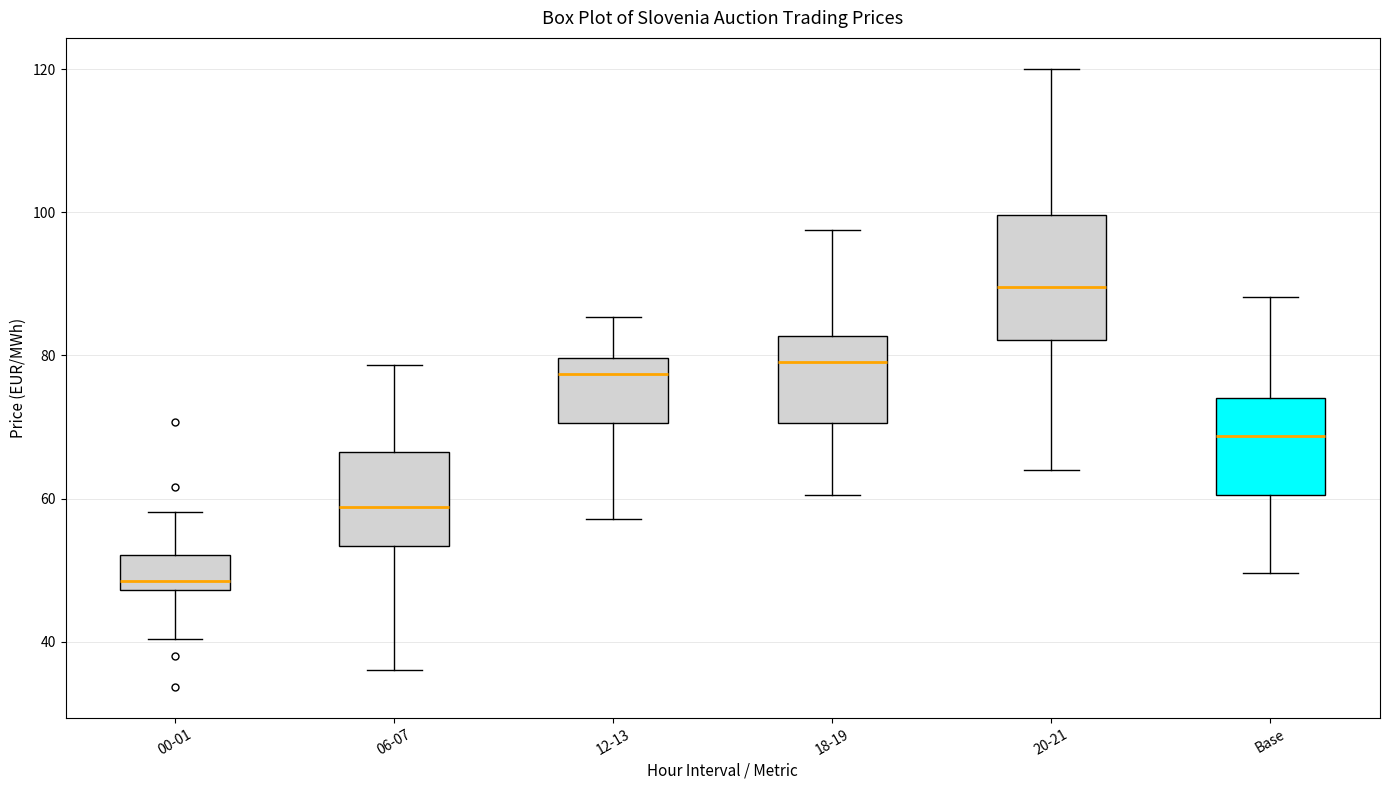

Which box's median line is the lowest?

00-01